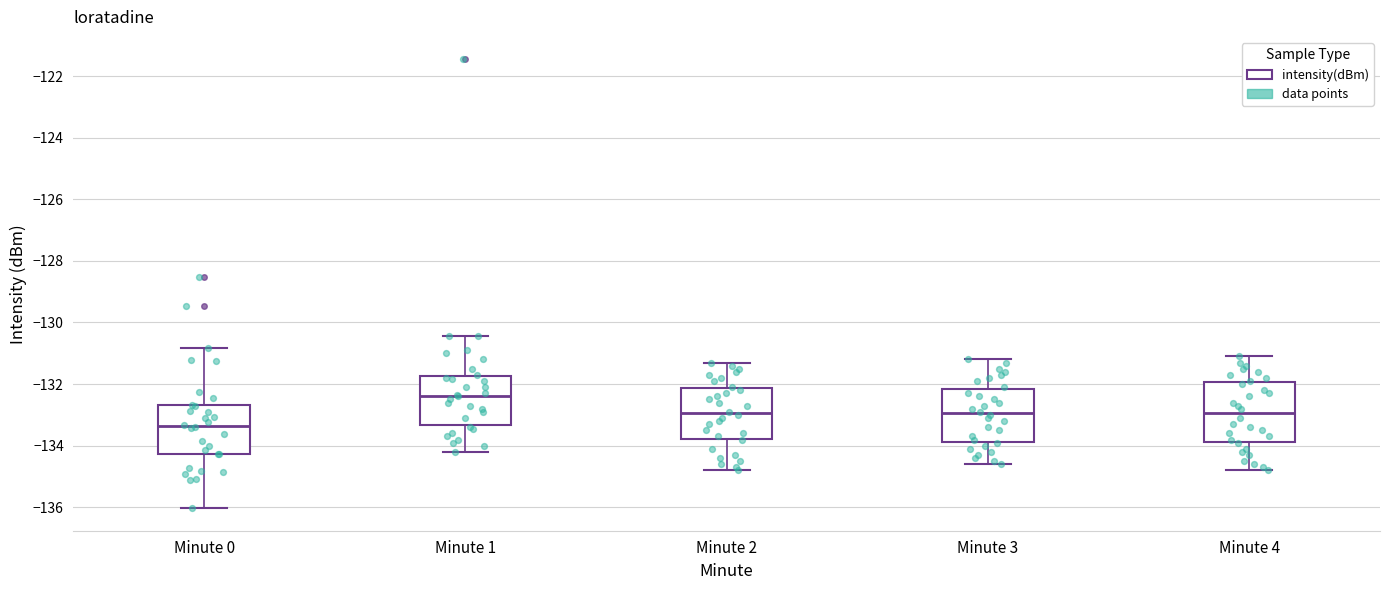

Which box is the tallest, from its lower edge to its upper edge?

Minute 4